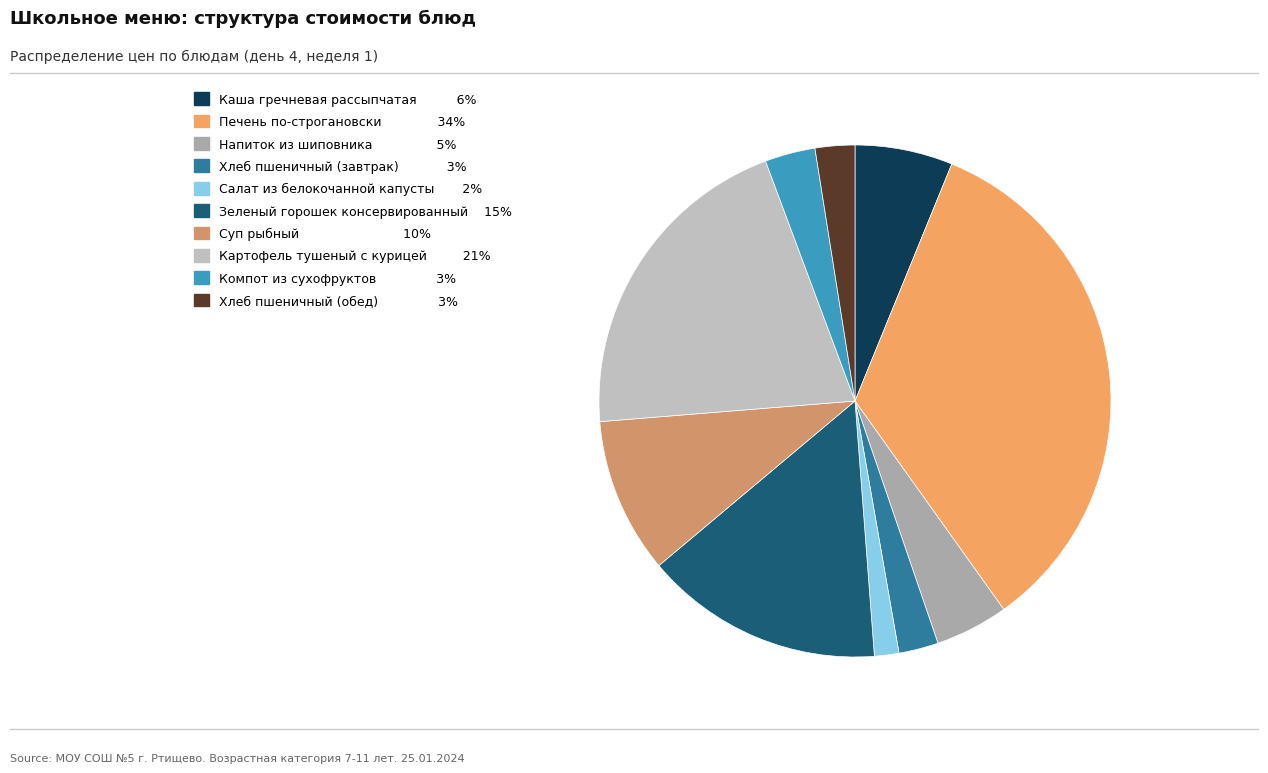

Combined, what portion of the pie is Компот из сухофруктов and Суп рыбный?

13.0%